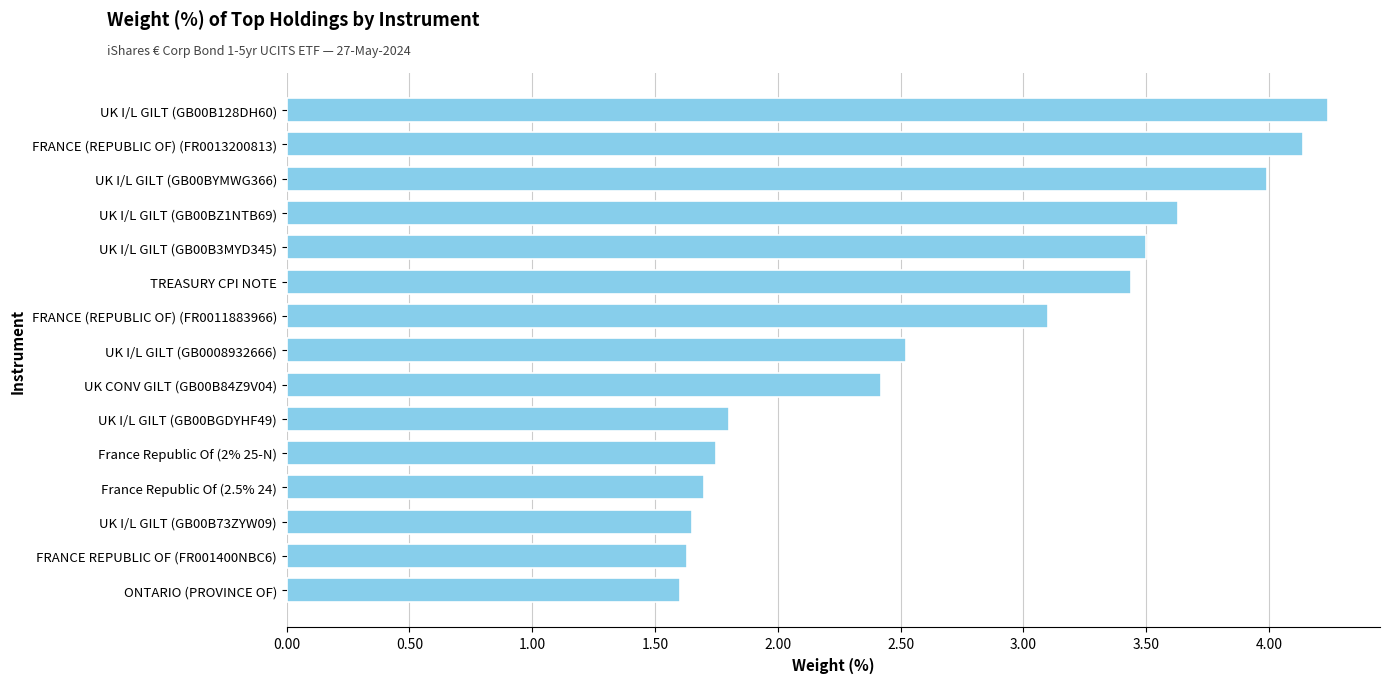

How many data points are less than 2?

6